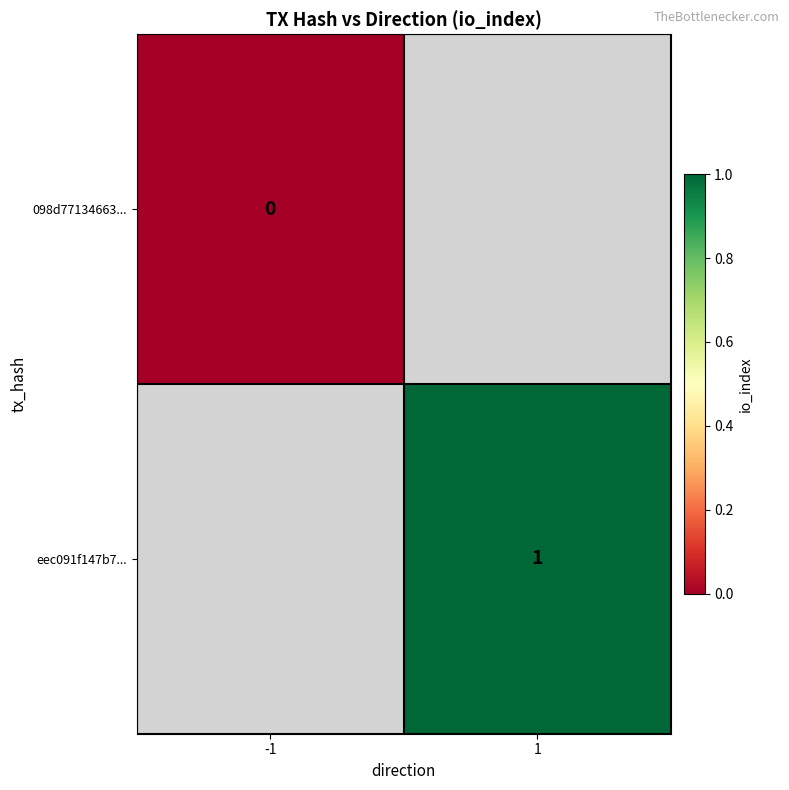

At 1, list the series in order from smallest to largest.

098d77134663..., eec091f147b7...